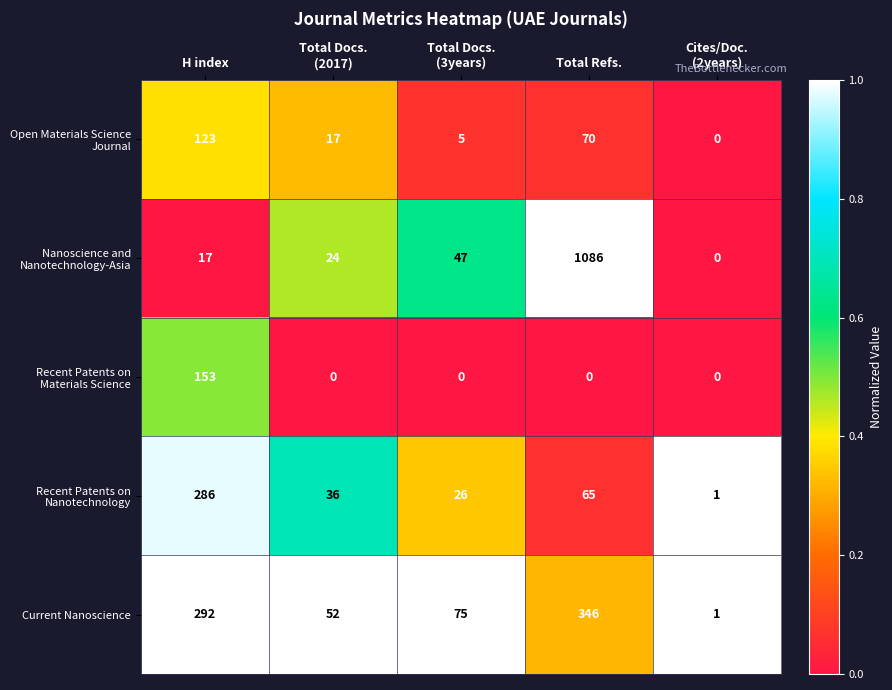

At which label does Current Nanoscience first exceed 75?

H index